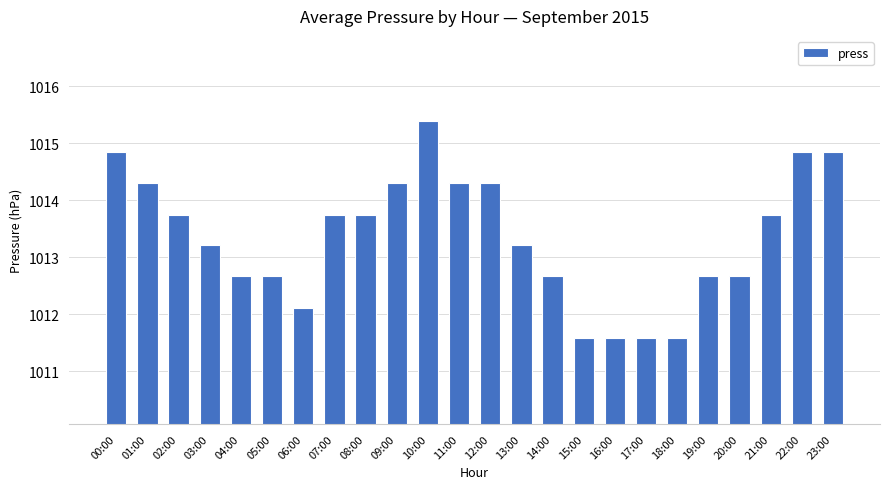

The chart shows a value of 1012.7 at 19:00. True or false?

True